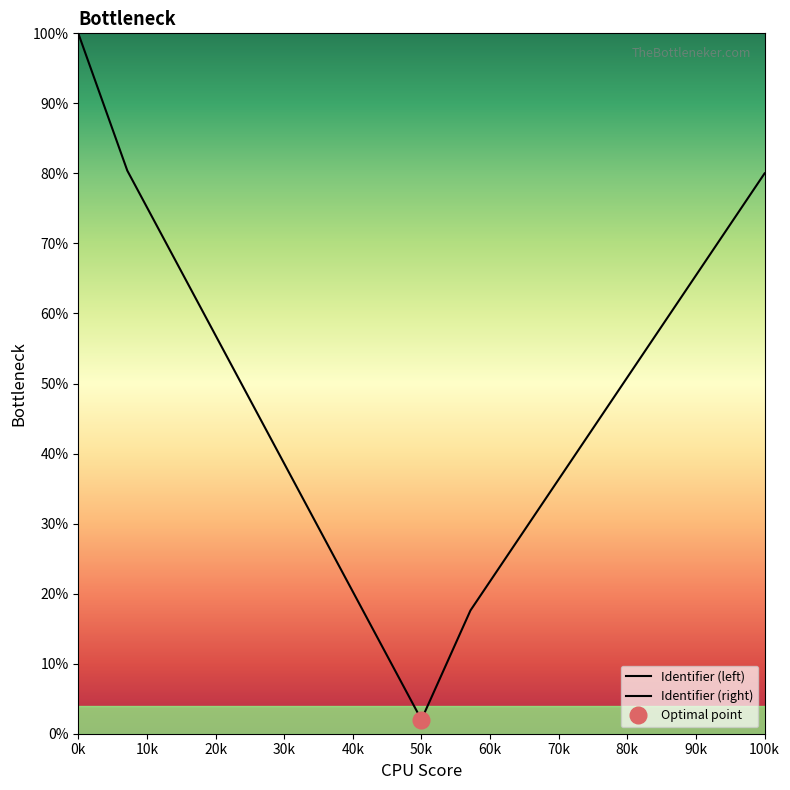

How many data points does each series have?

8